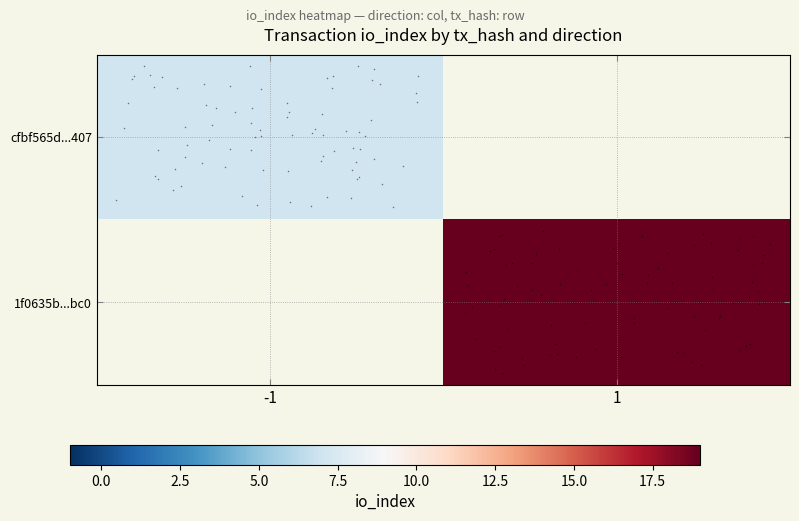

List the labels in order of 1f0635b...bc0 value, smallest first.

-1, 1